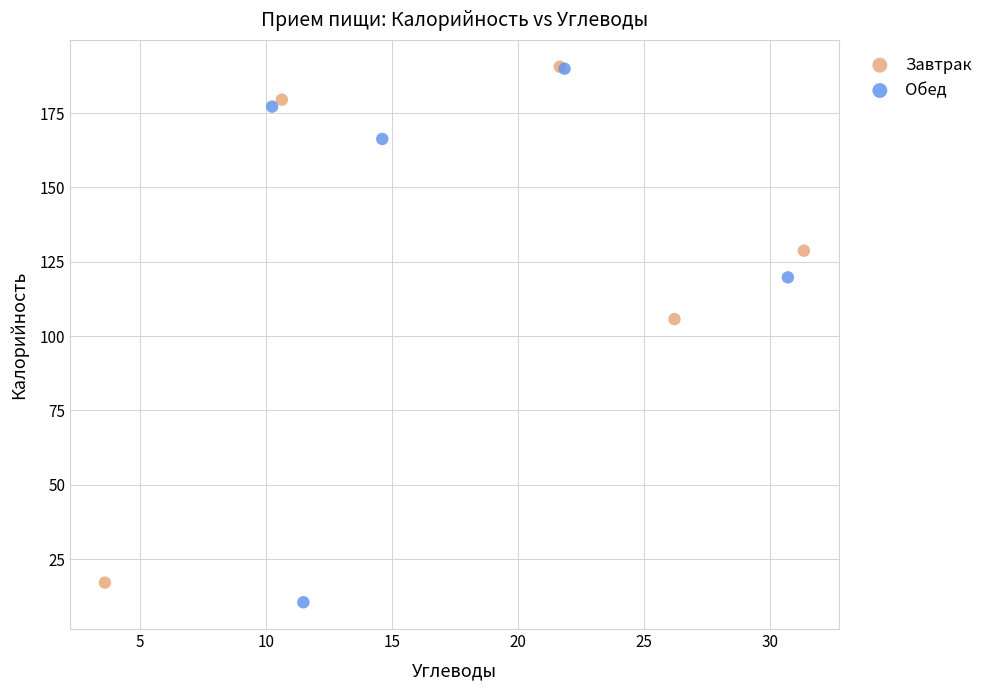

What are all the series names shown in the legend?

Завтрак, Обед